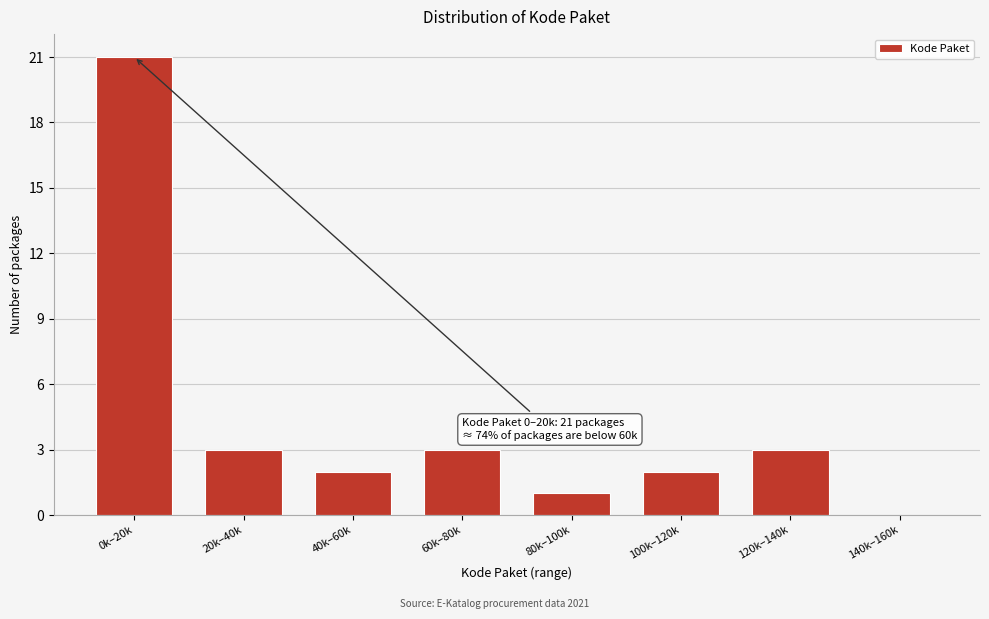

Reading right to left, transcribe all the data shown in this chart.

140k–160k=0	120k–140k=3	100k–120k=2	80k–100k=1	60k–80k=3	40k–60k=2	20k–40k=3	0k–20k=21